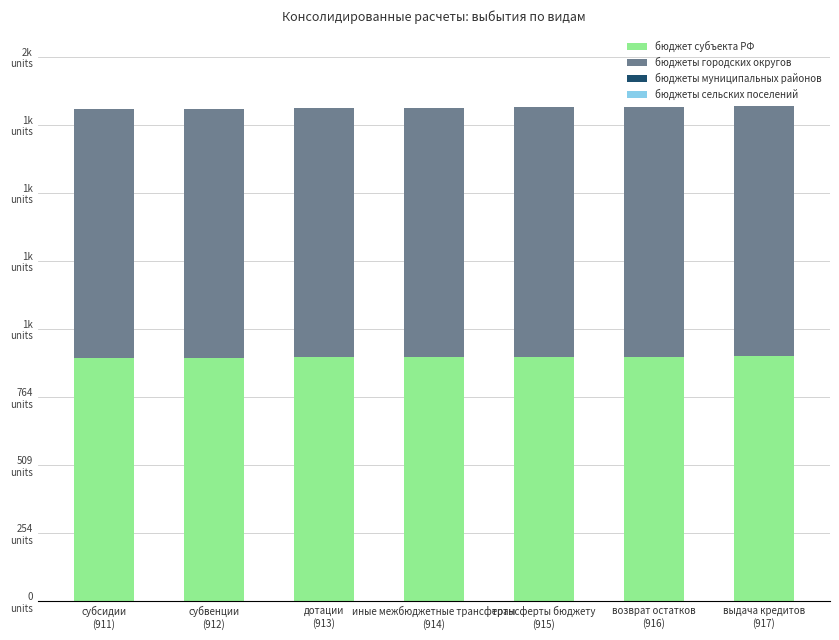

Are the bars horizontal?

No